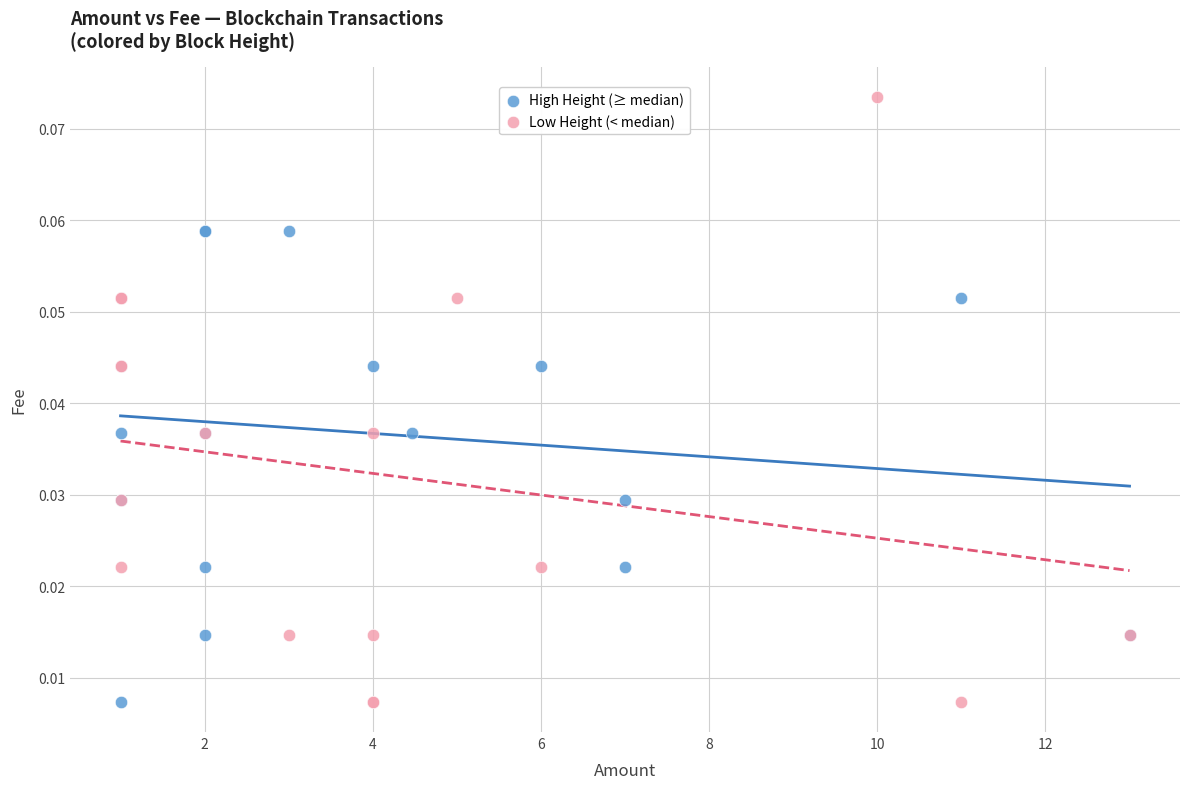

Which series has the largest Y range (max minus min)?

Low Height (< median)